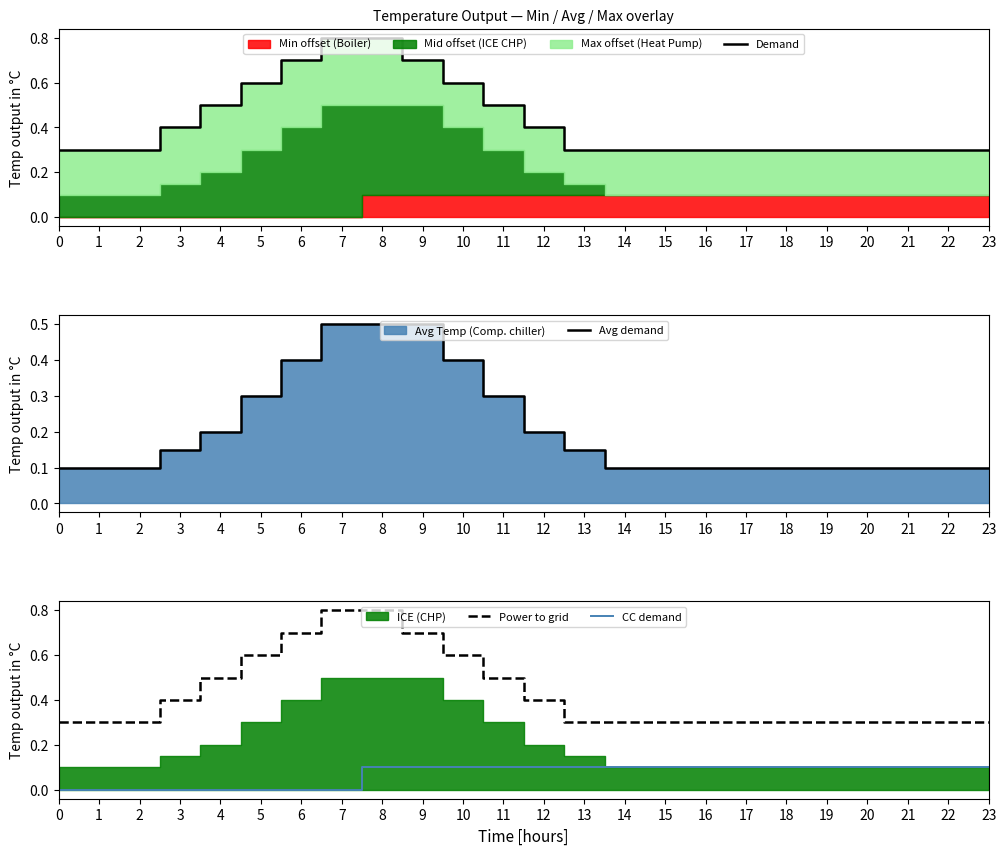

The Demand series shows 0.6 at 3. True or false?

False